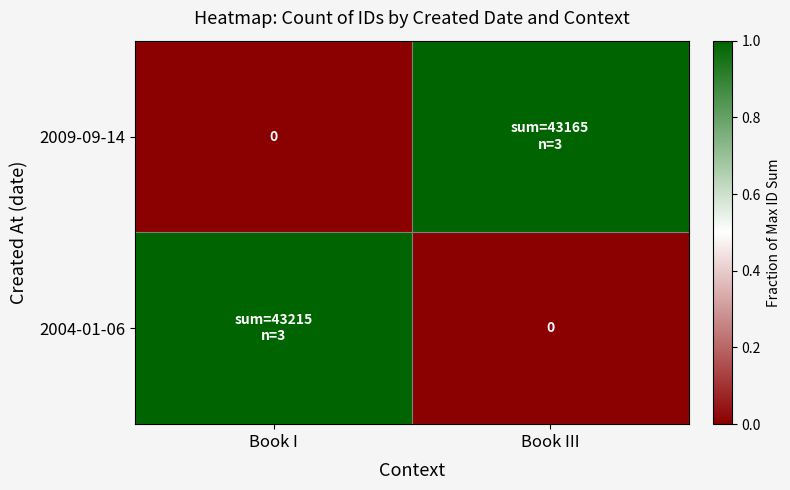

What is the difference between the 2004-01-06 values at Book III and Book I?

1.0